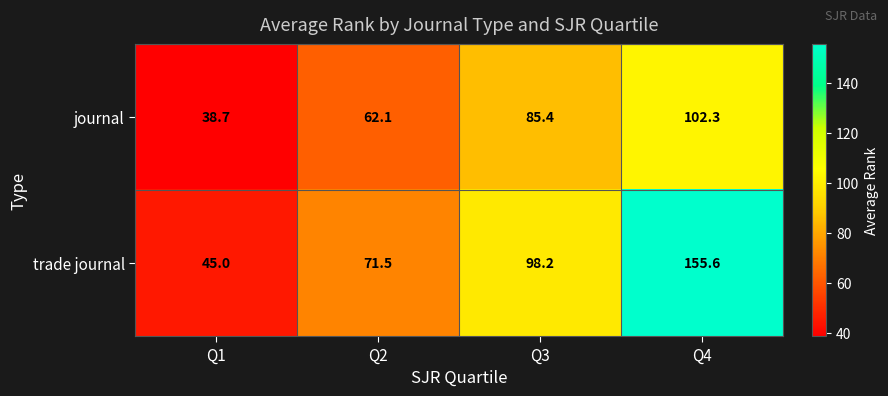

What is the difference between the highest and lowest values at Q1?

6.3